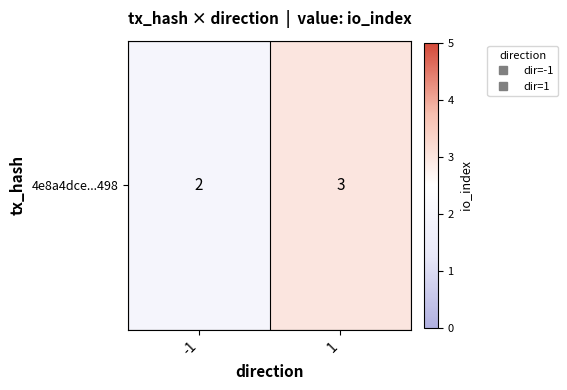

Reading left to right, what are all the values shown in this chart?

2	3